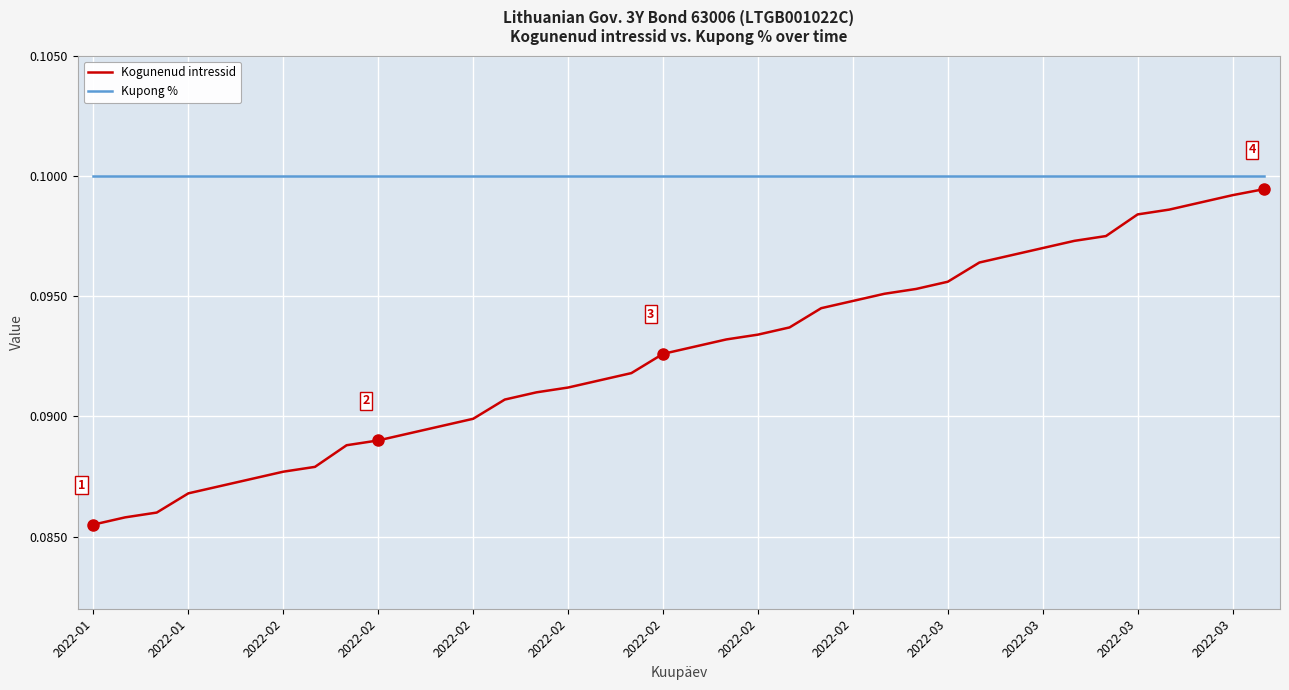

True or false: Kupong % and Kogunenud intressid cross at least once.

False